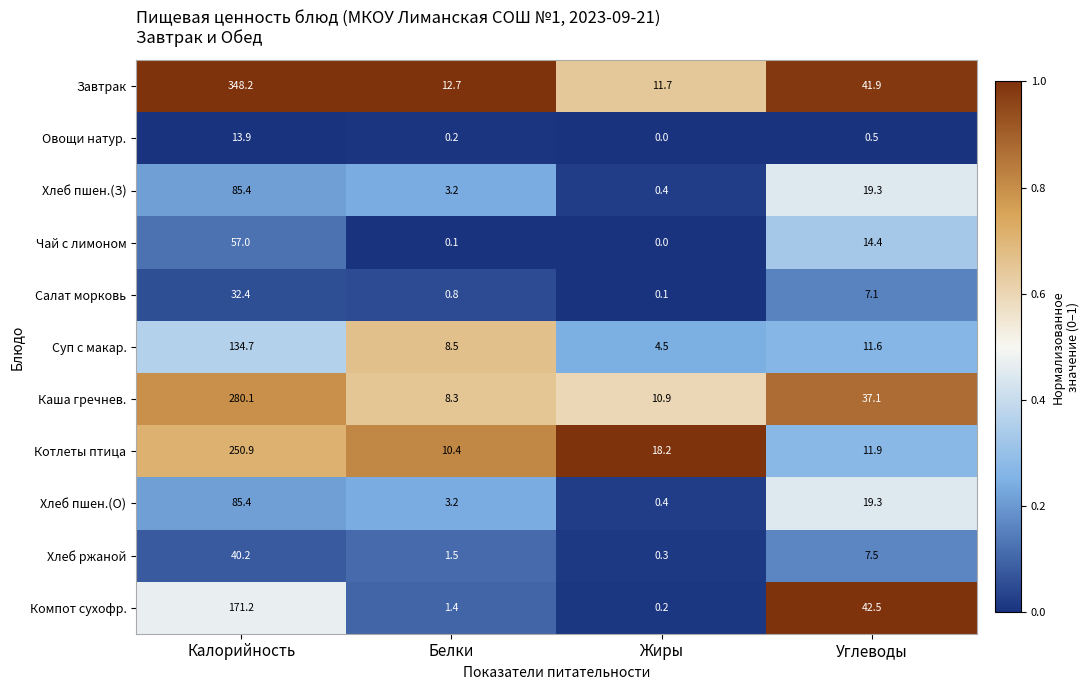

Which series has the largest range (max minus min)?

Завтрак